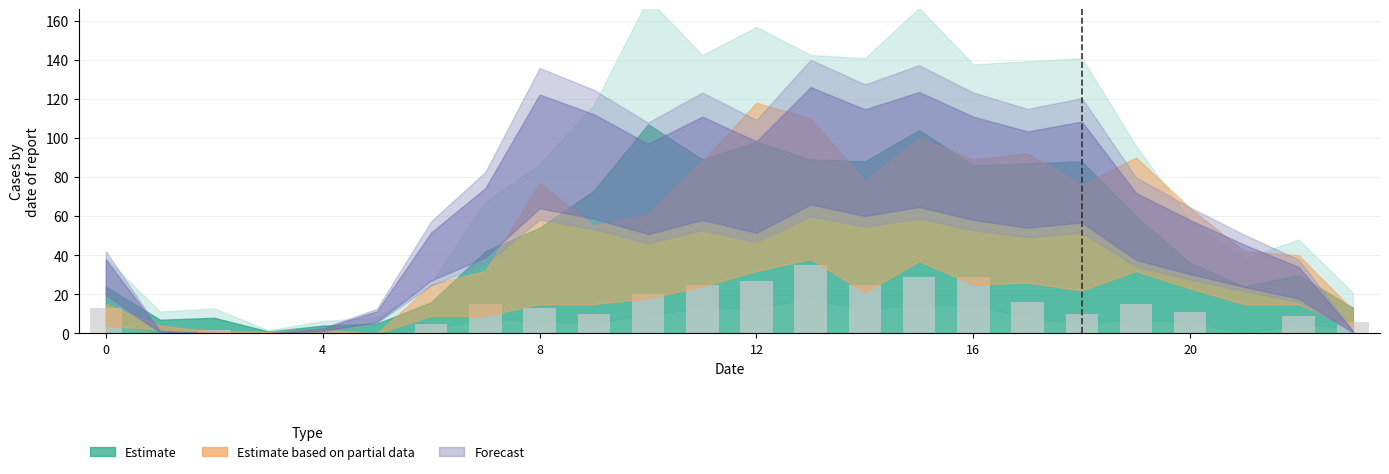

What is the sum of all values?

315